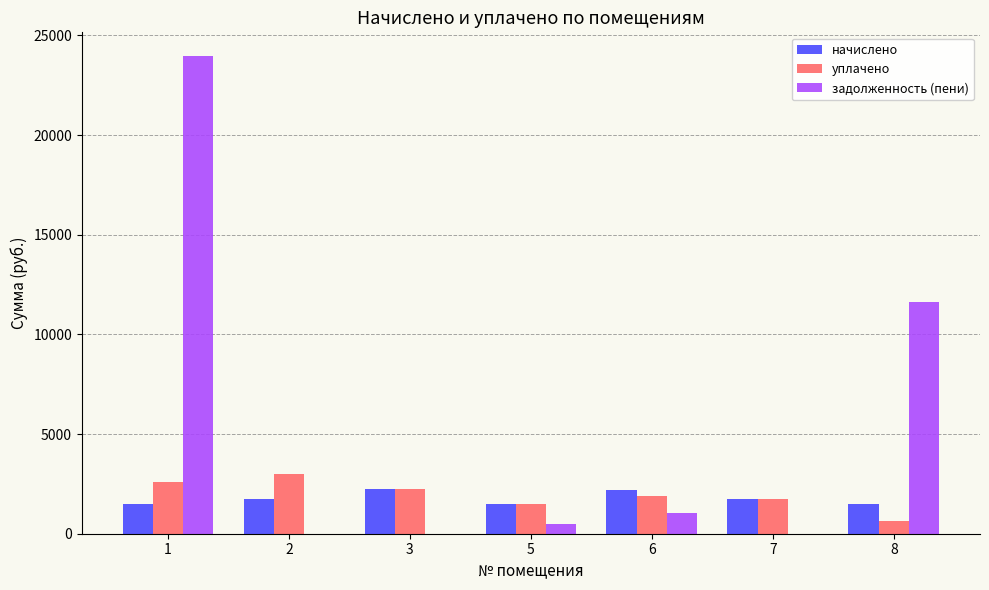

Is it true that уплачено equals 1822.5 at 2?

False